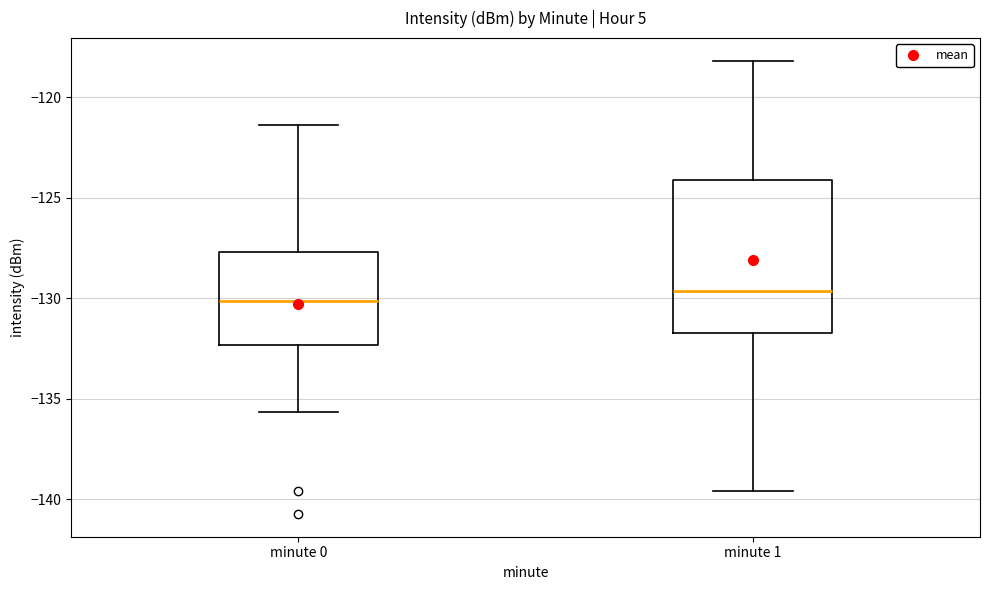

Which box is the tallest, from its lower edge to its upper edge?

minute 1